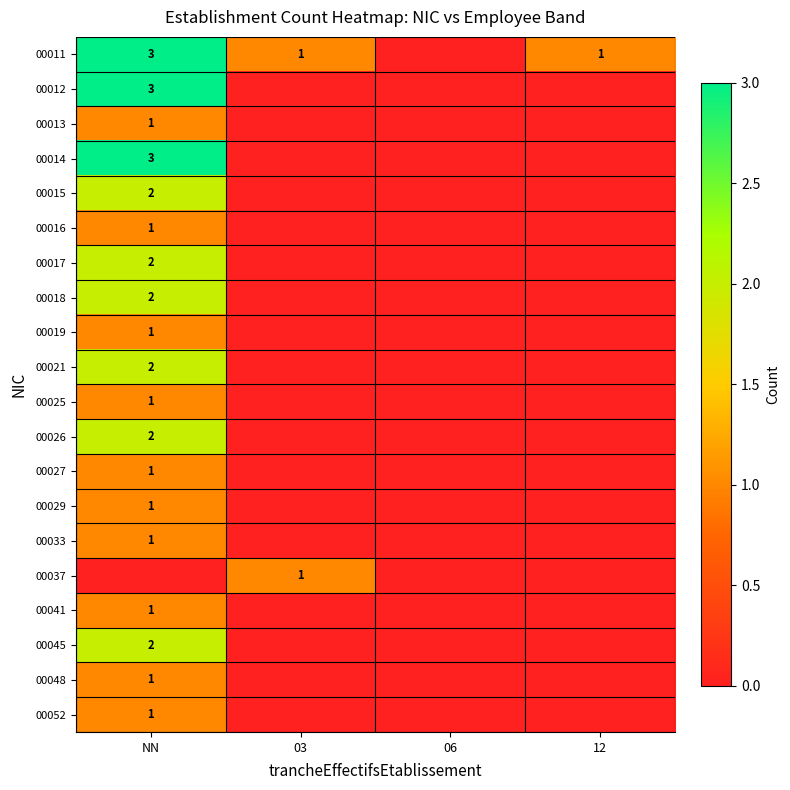

True or false: 00026 has a value of 4 at NN.

False